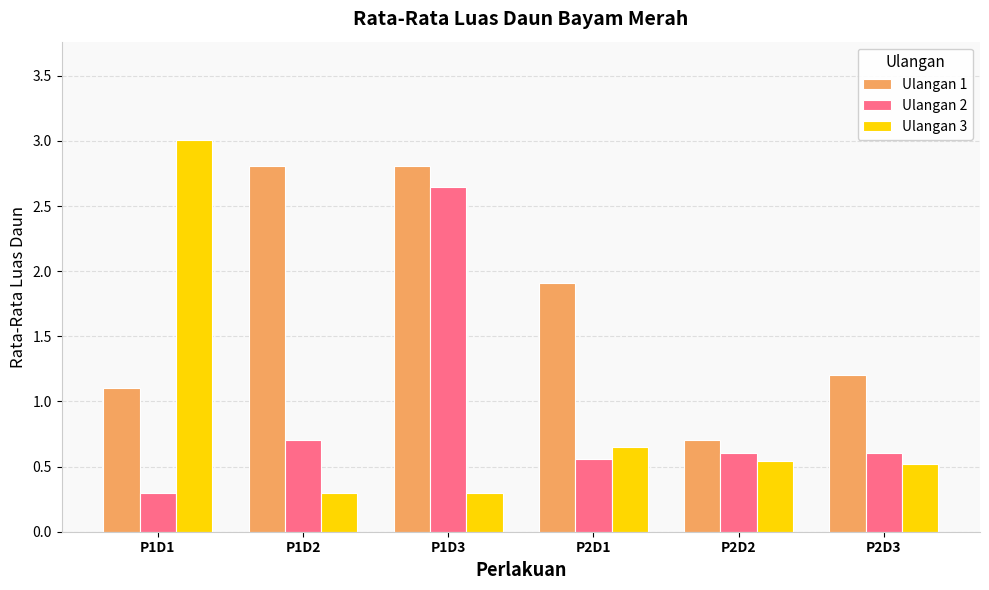

Does the chart contain stacked bars?

No